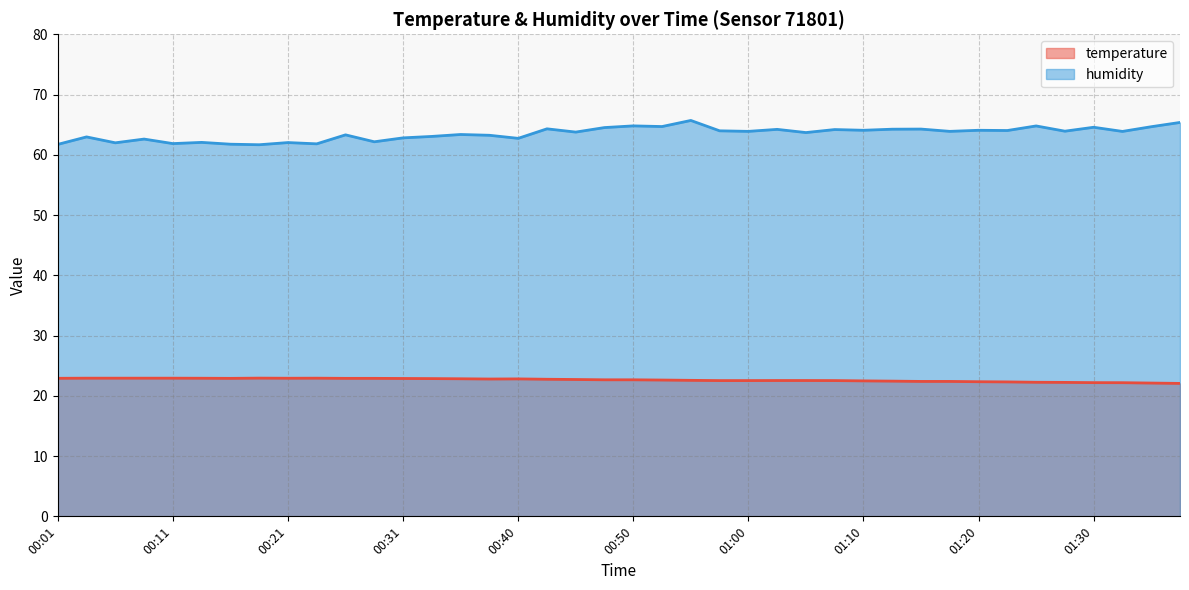

What is the maximum value for humidity?

65.7